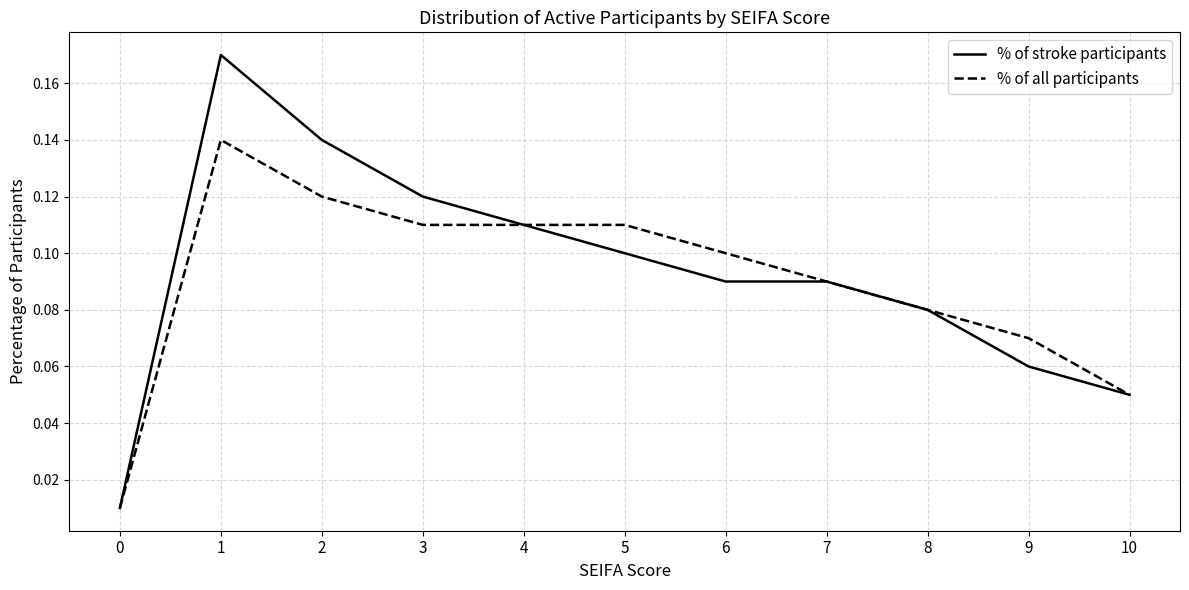

What is the sum of all % of stroke participants values?

1.0